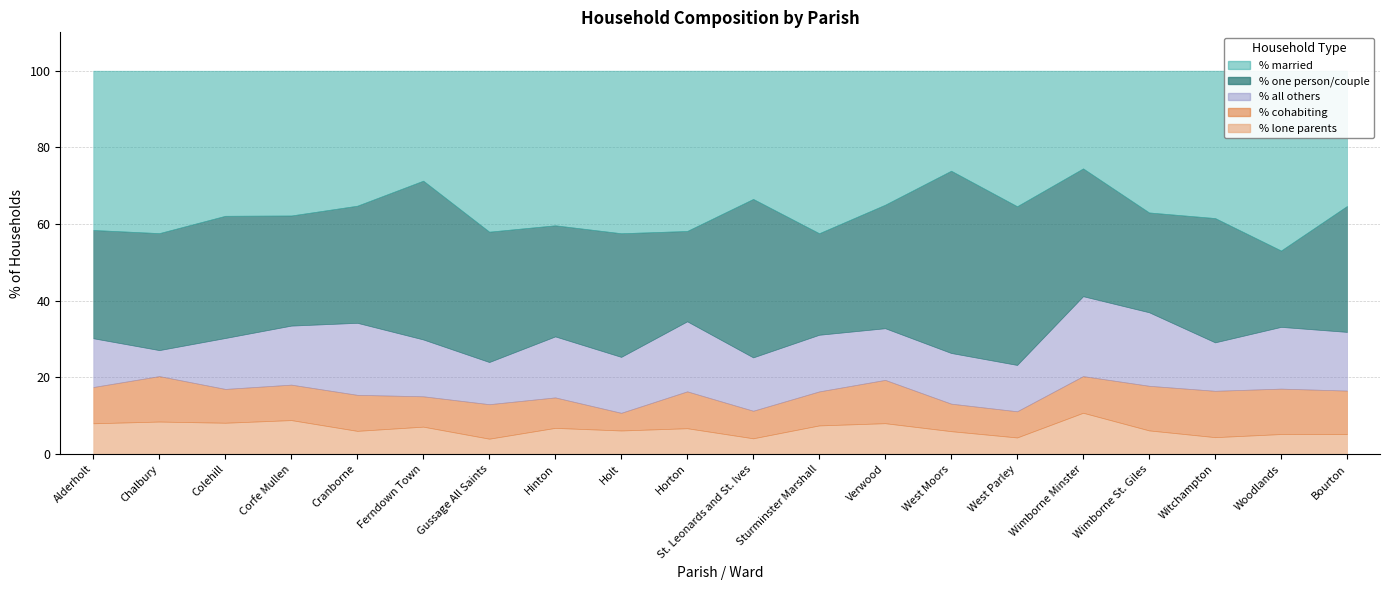

At which category does % cohabiting reach its first local peak?

Chalbury